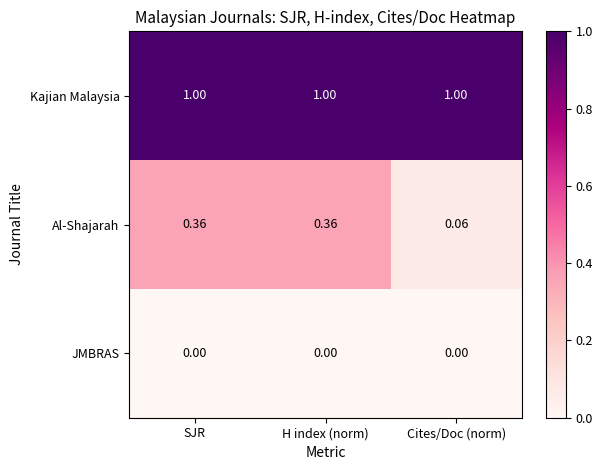

Which series has the largest range (max minus min)?

Al-Shajarah